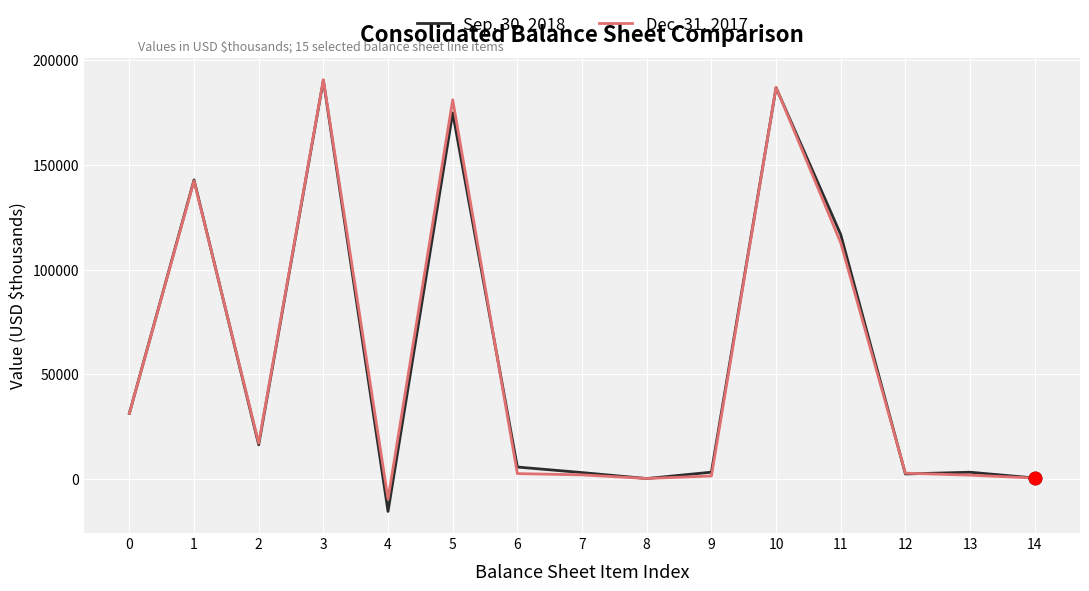

Is the value of Sep. 30, 2018 at 3 greater than the value of Dec. 31, 2017 at 14?

Yes